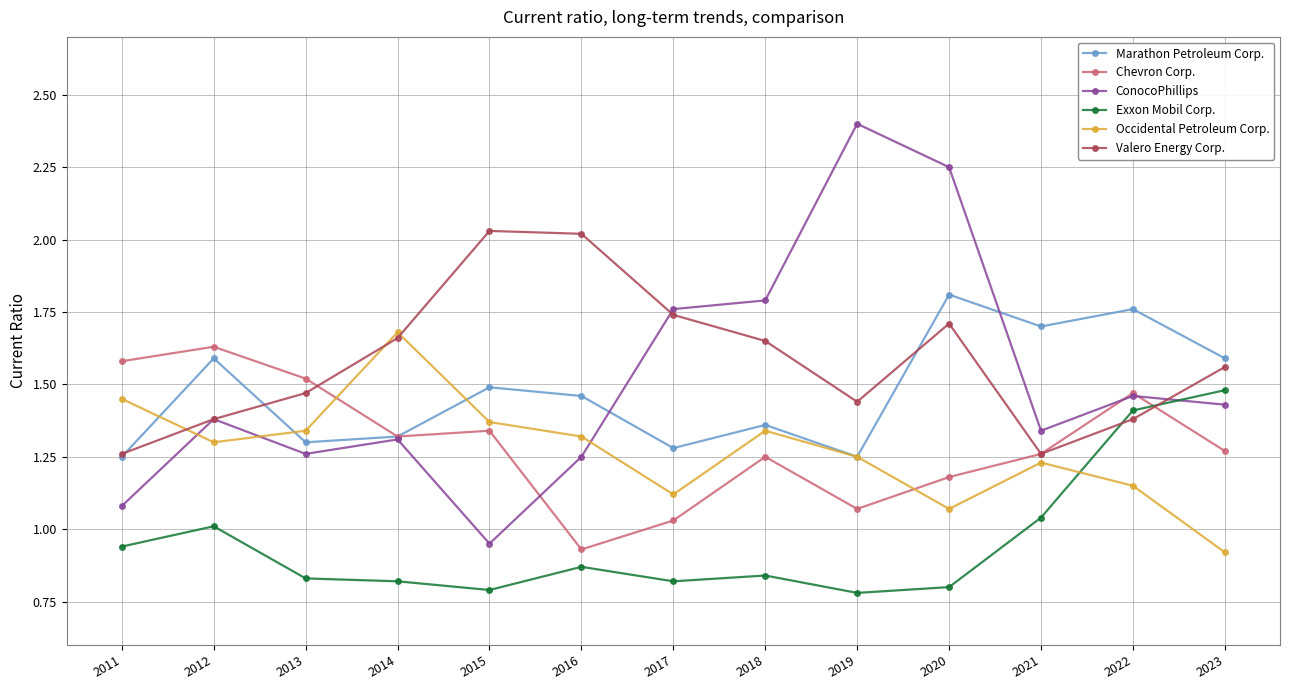

Where is the first local maximum for Chevron Corp.?

2012